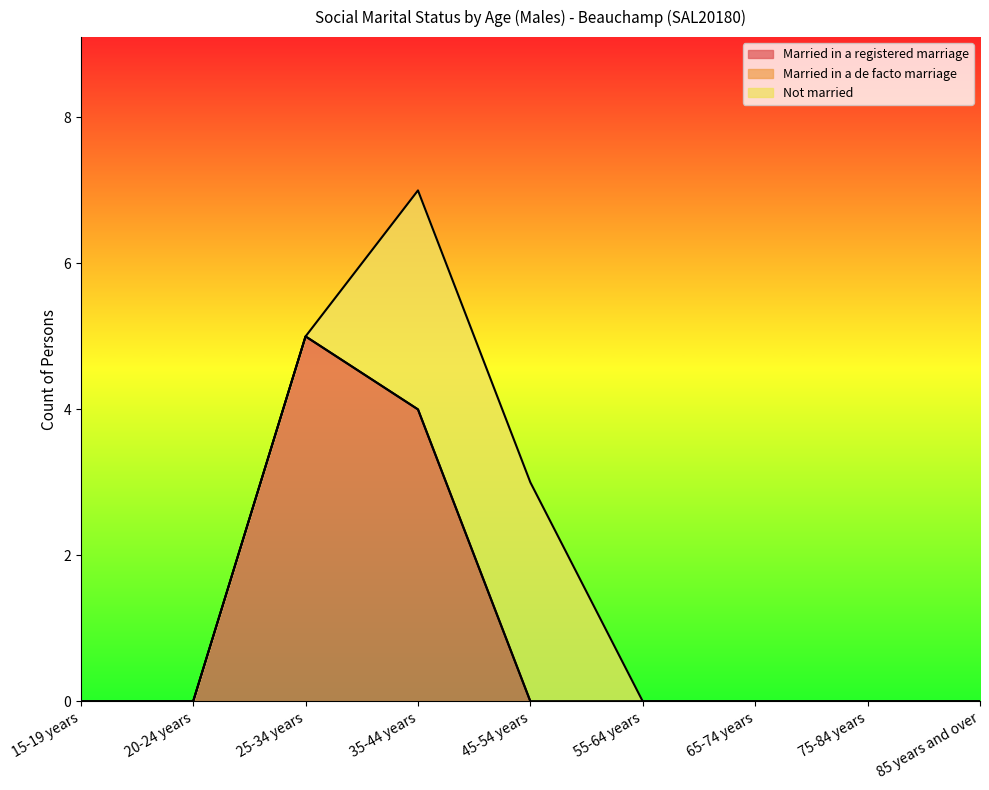

What is the maximum value for Married in a registered marriage?

5